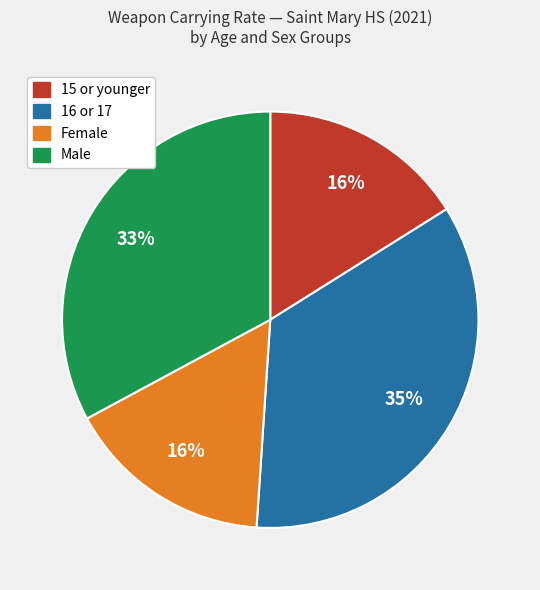

The 16 or 17 slice represents 35% of the pie. True or false?

True